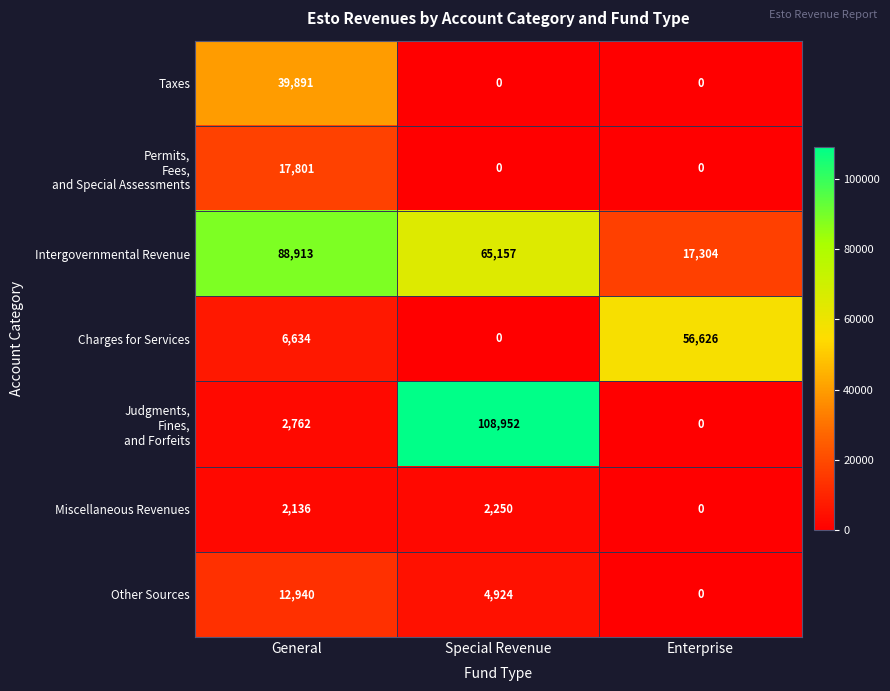

Is it true that Charges for Services equals 6634 at General?

True